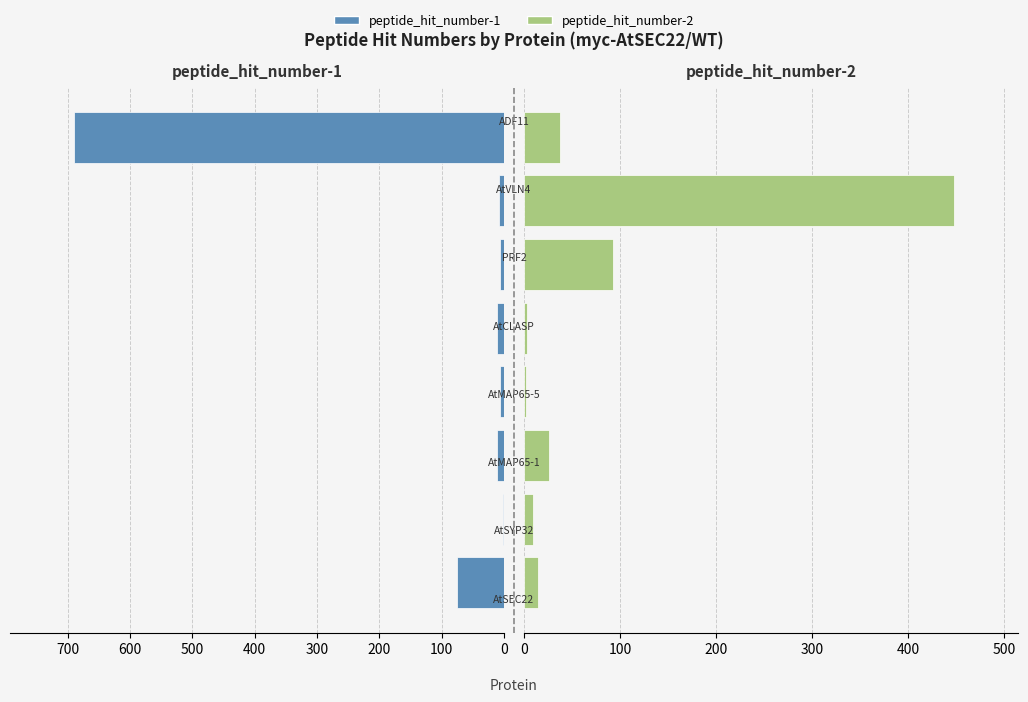

The value of peptide_hit_number-2 at 100 is 9. True or false?

True